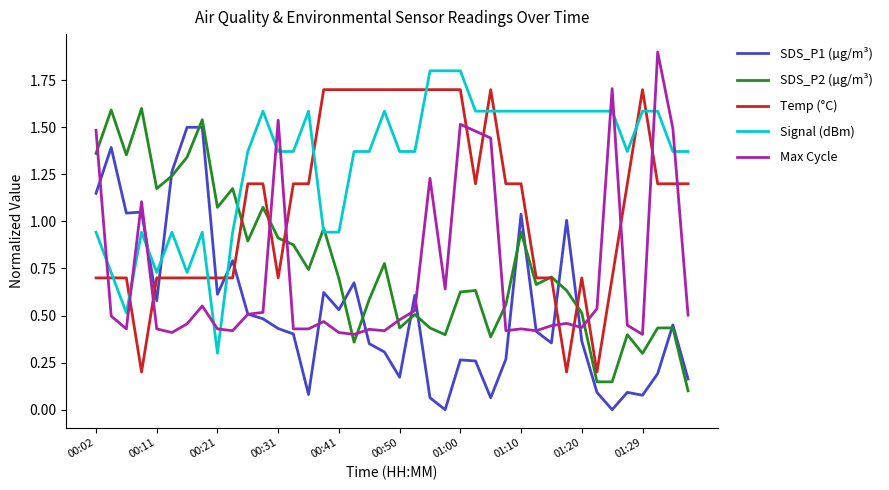

What is the greatest value displayed?

1.9